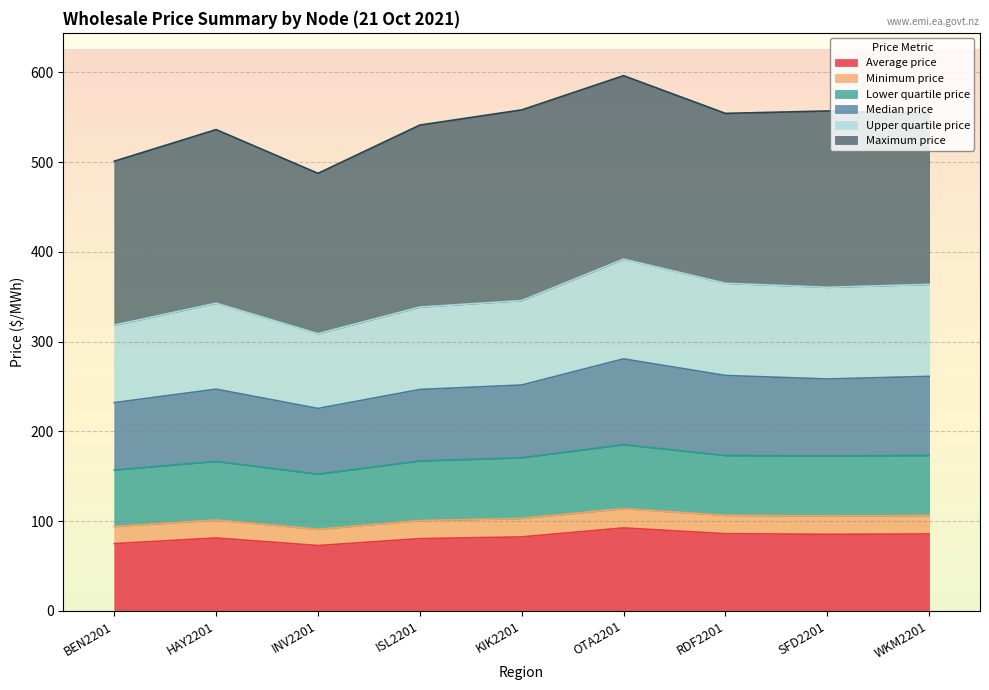

What is the maximum value for Average price?

92.4